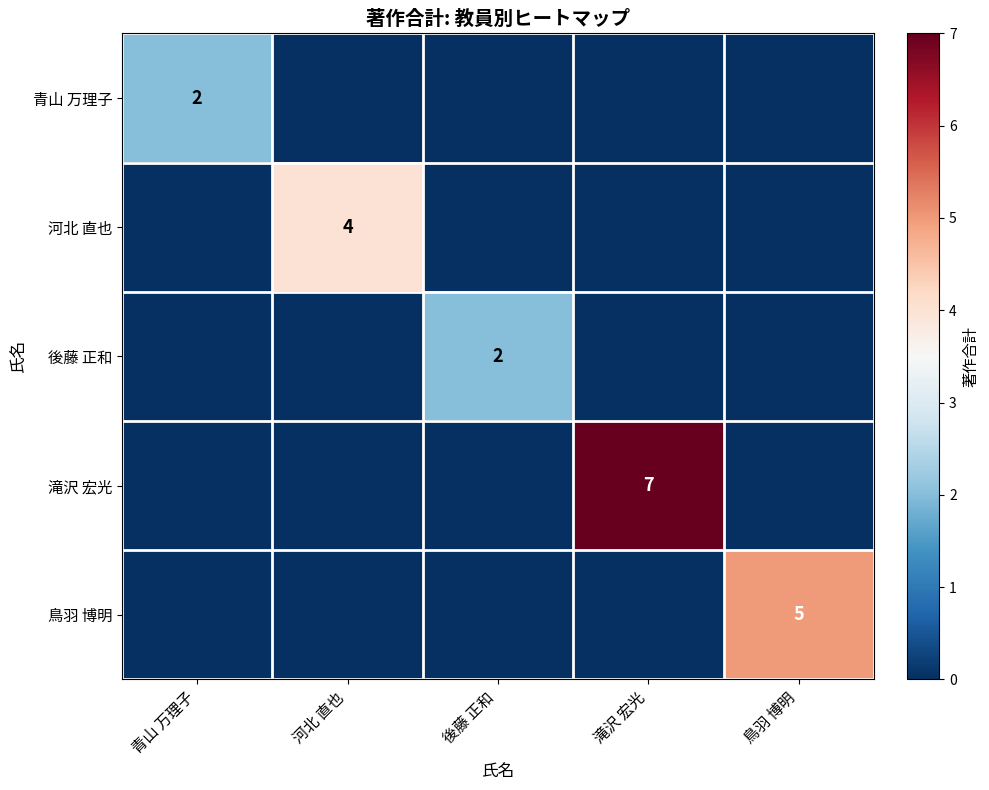

At how many categories does at least one series exceed 6?

1